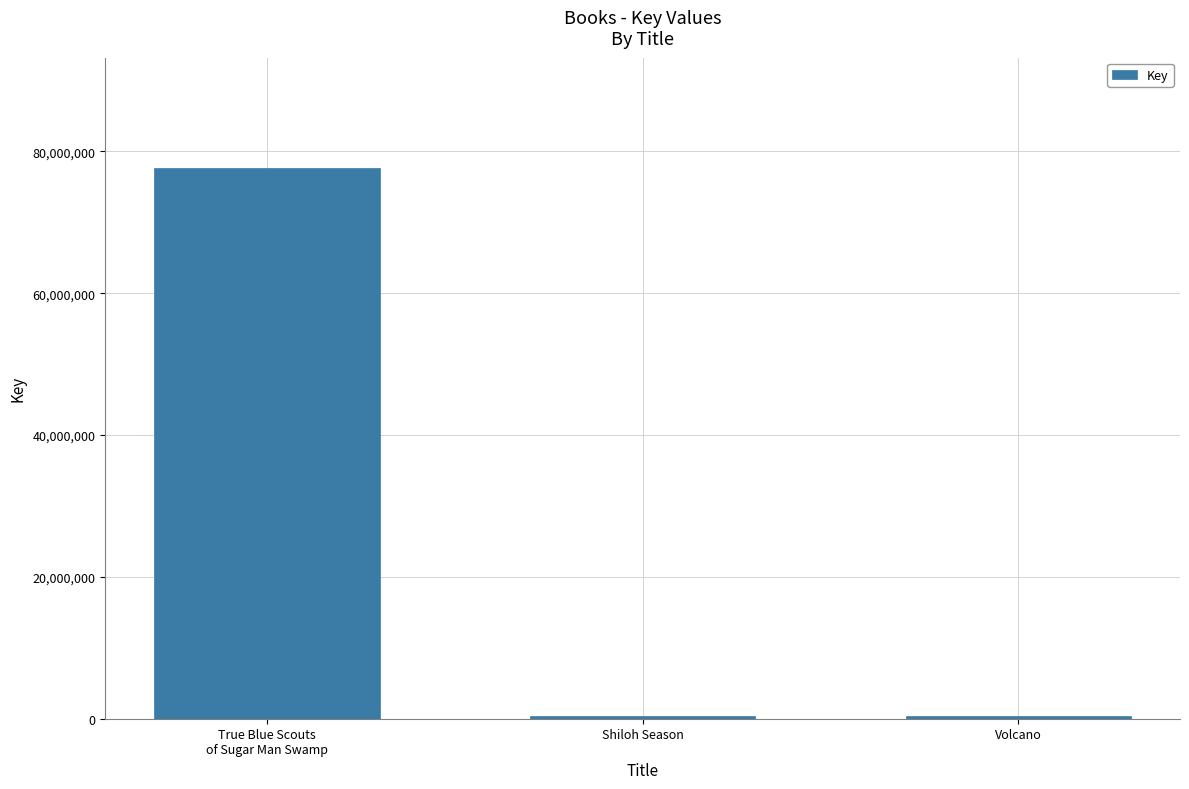

Which has a higher value, True Blue Scouts
of Sugar Man Swamp or Volcano?

True Blue Scouts
of Sugar Man Swamp